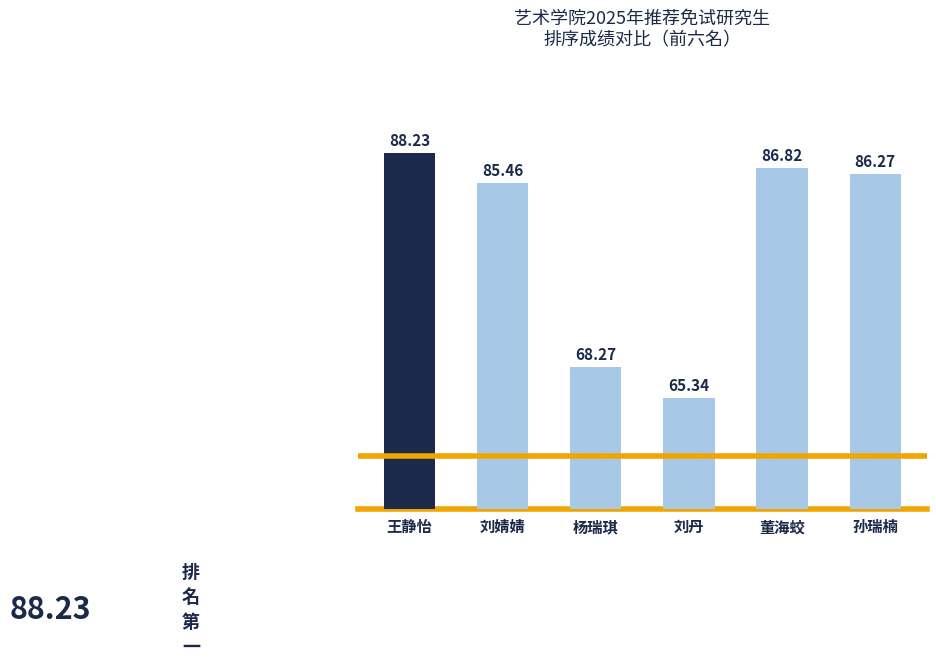

What is the ratio of the value at 董海蛟 to the value at 王静怡?

1.0